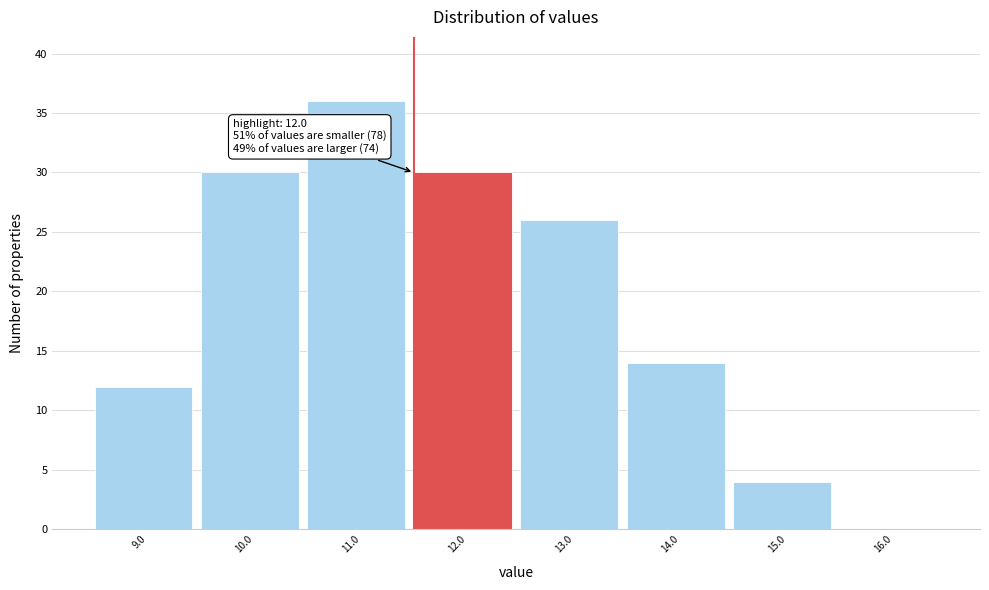

Reading left to right, list all the values displayed in this chart.

9.0=12	10.0=30	11.0=36	12.0=30	13.0=26	14.0=14	15.0=4	16.0=0